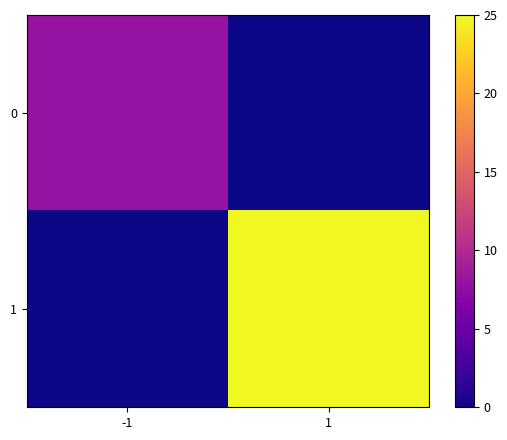

Reading left to right, extract all data points from this chart.

0: -1=8	1=0
1: -1=0	1=25